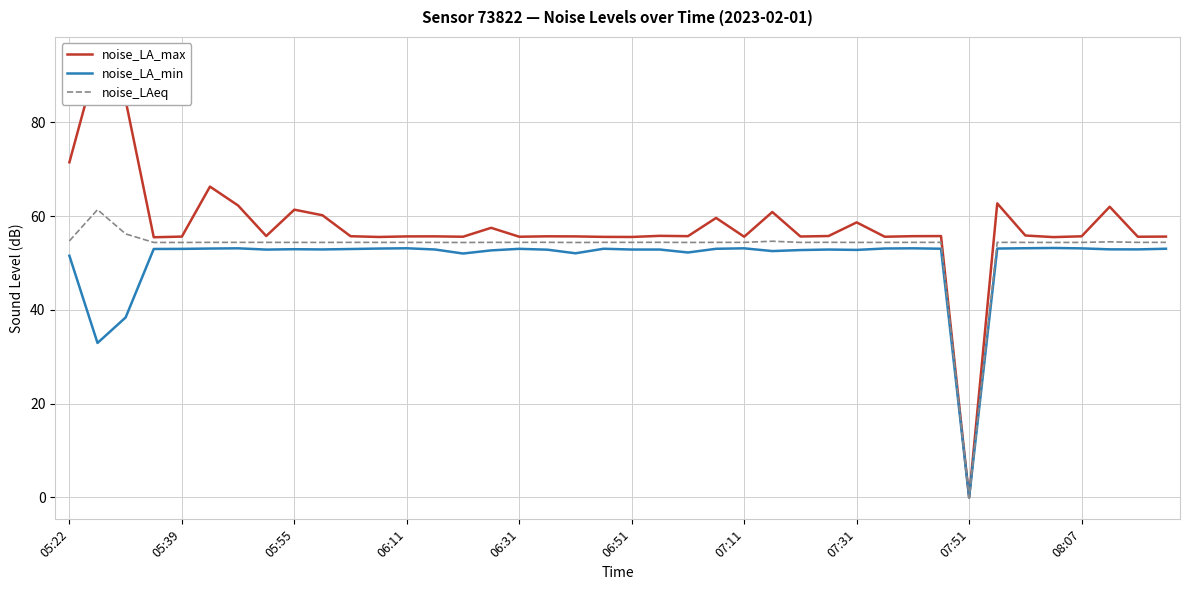

Does the chart have visible grid lines?

Yes